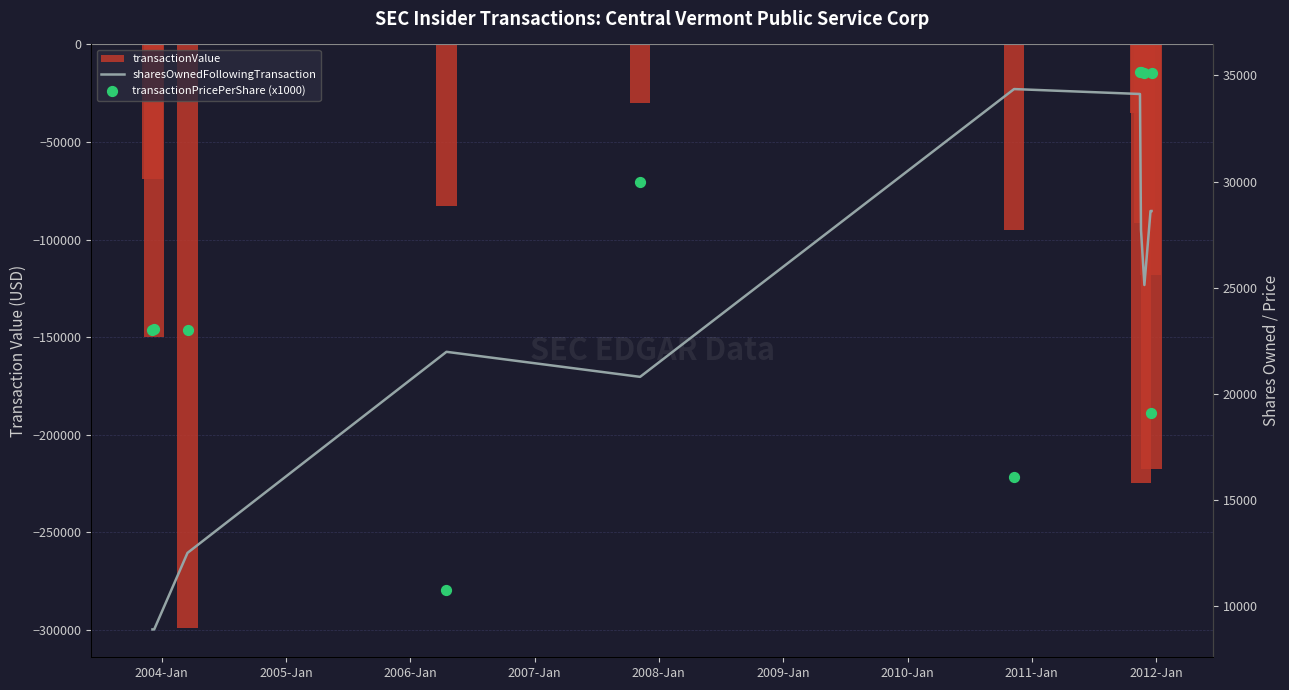

What are all the series names shown in the legend?

transactionValue, sharesOwnedFollowingTransaction, transactionPricePerShare (x1000)